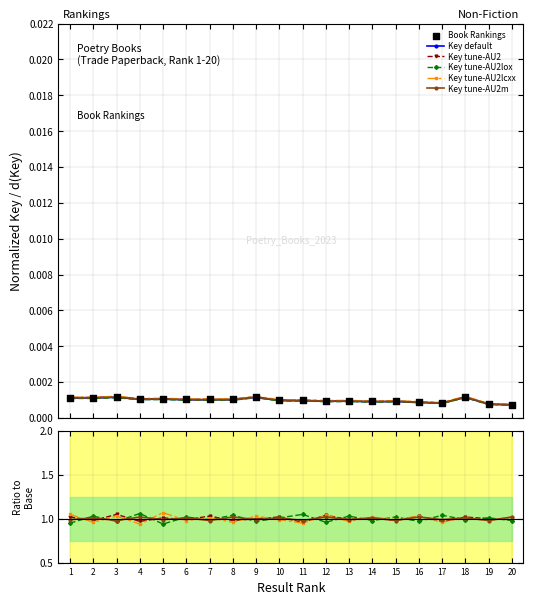

True or false: Key tune-AU2lcxx has more than 1 interior local peaks.

True